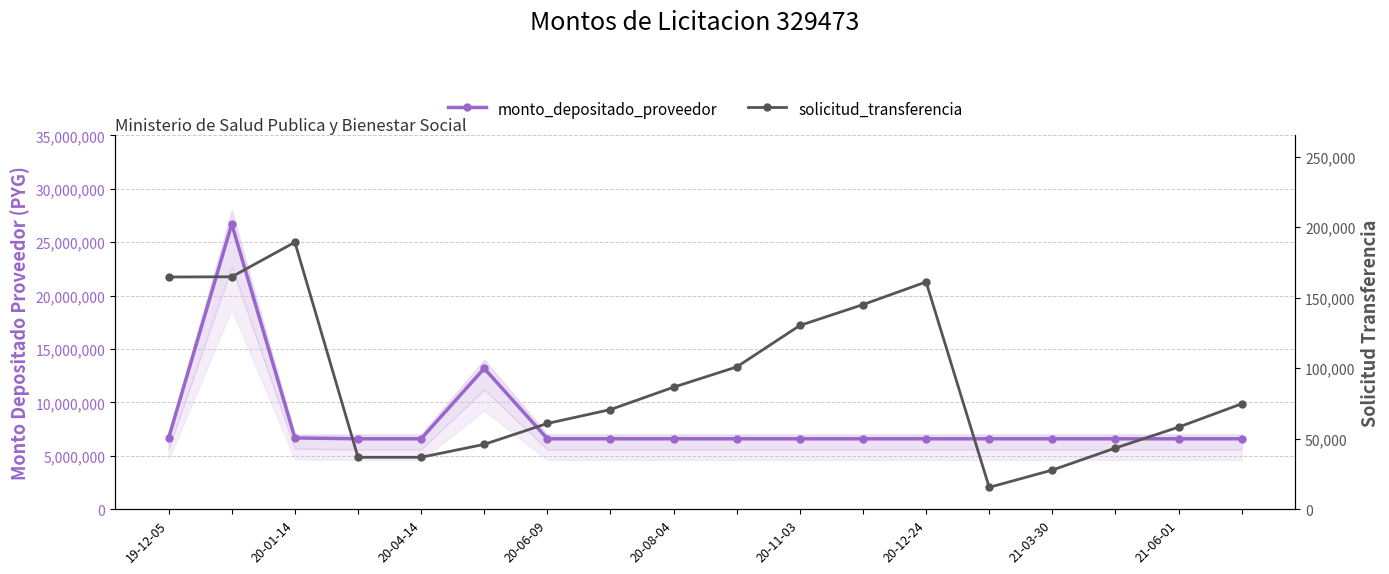

True or false: monto_depositado_proveedor and solicitud_transferencia cross at least once.

False